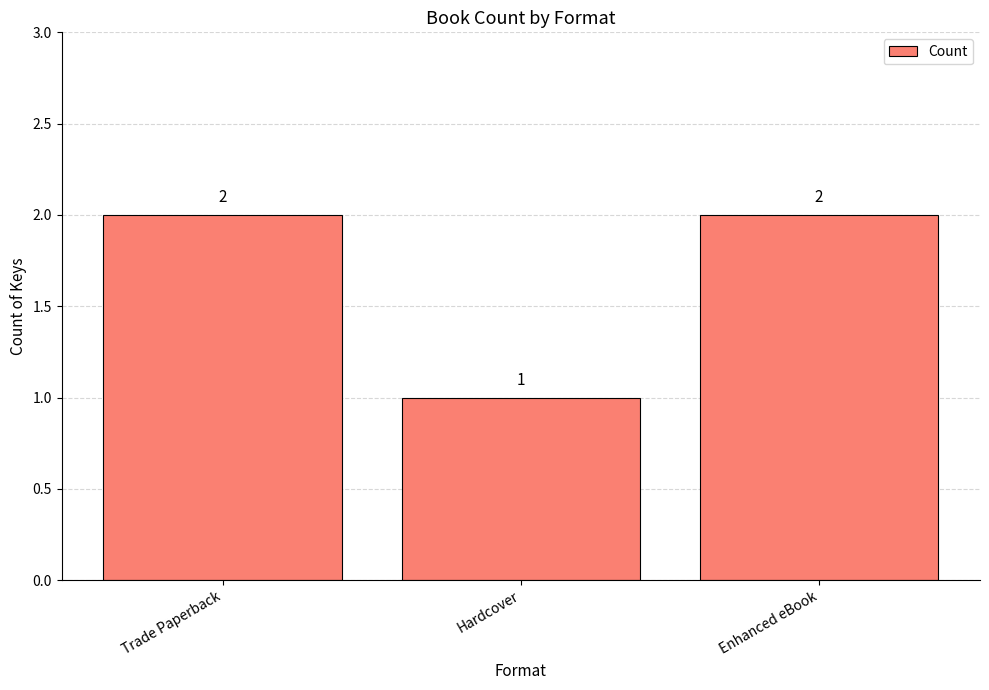

Which label corresponds to the smallest value in the chart?

Hardcover